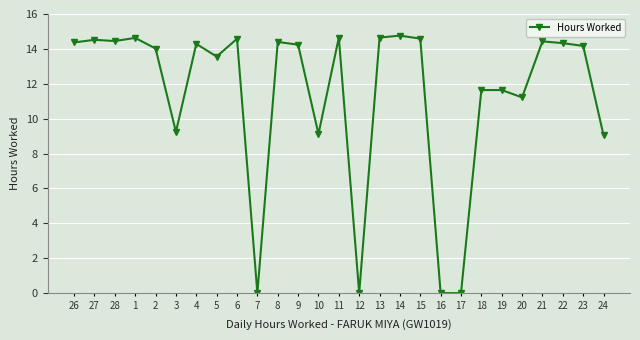

What is the difference between the maximum and second lowest values?

14.8